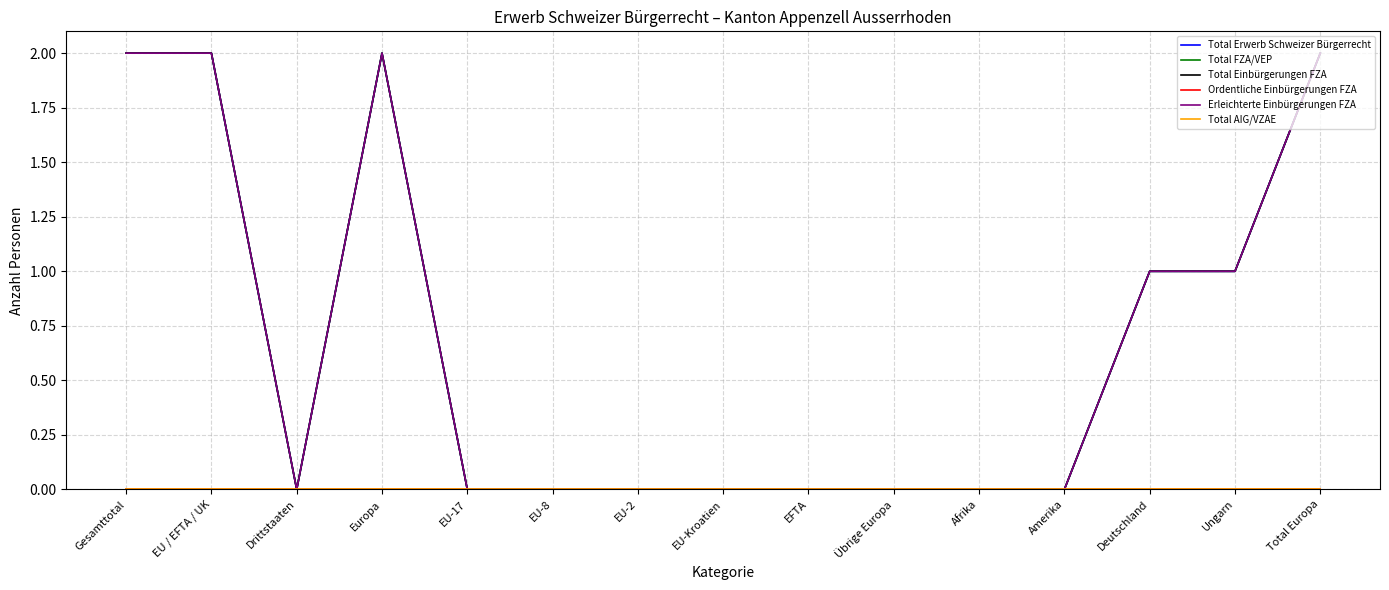

True or false: Ordentliche Einbürgerungen FZA and Total Erwerb Schweizer Bürgerrecht cross at least once.

False